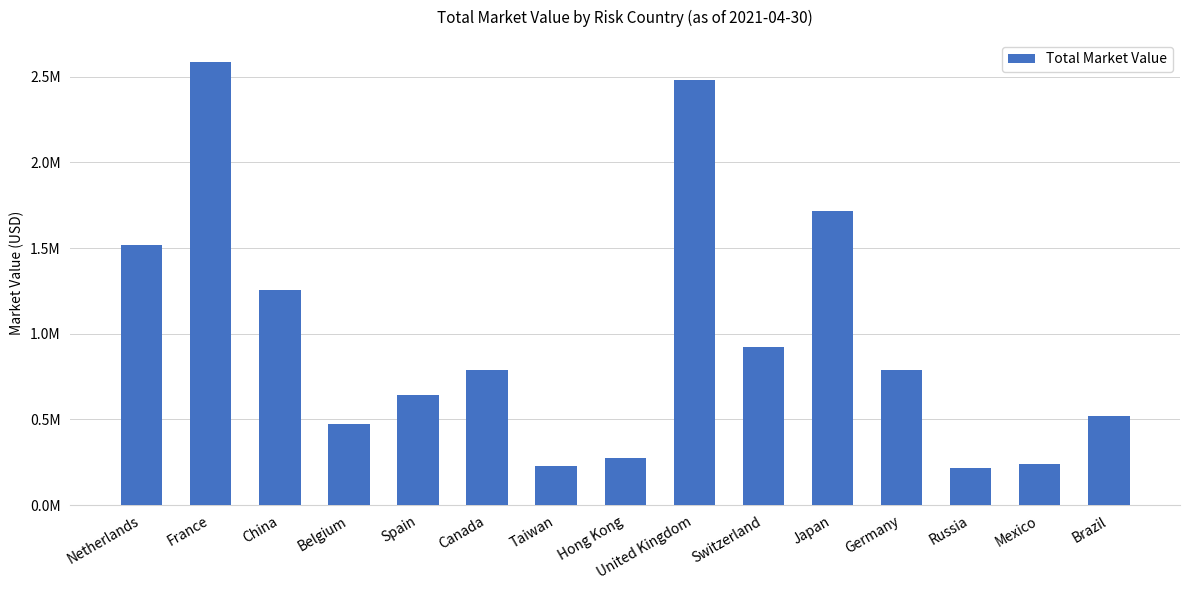

What is the greatest value displayed?

2586310.5